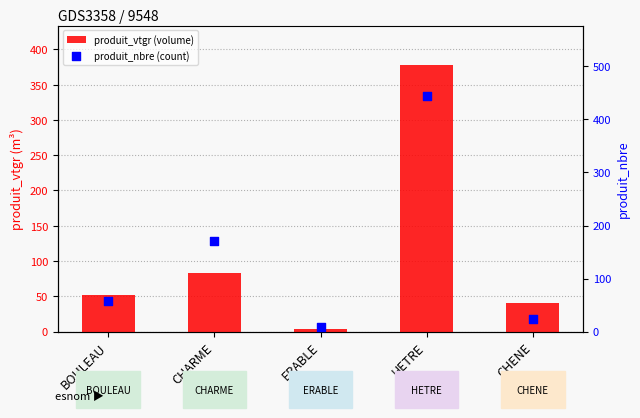

Which series reaches the minimum Y coordinate?

produit_vtgr (volume)